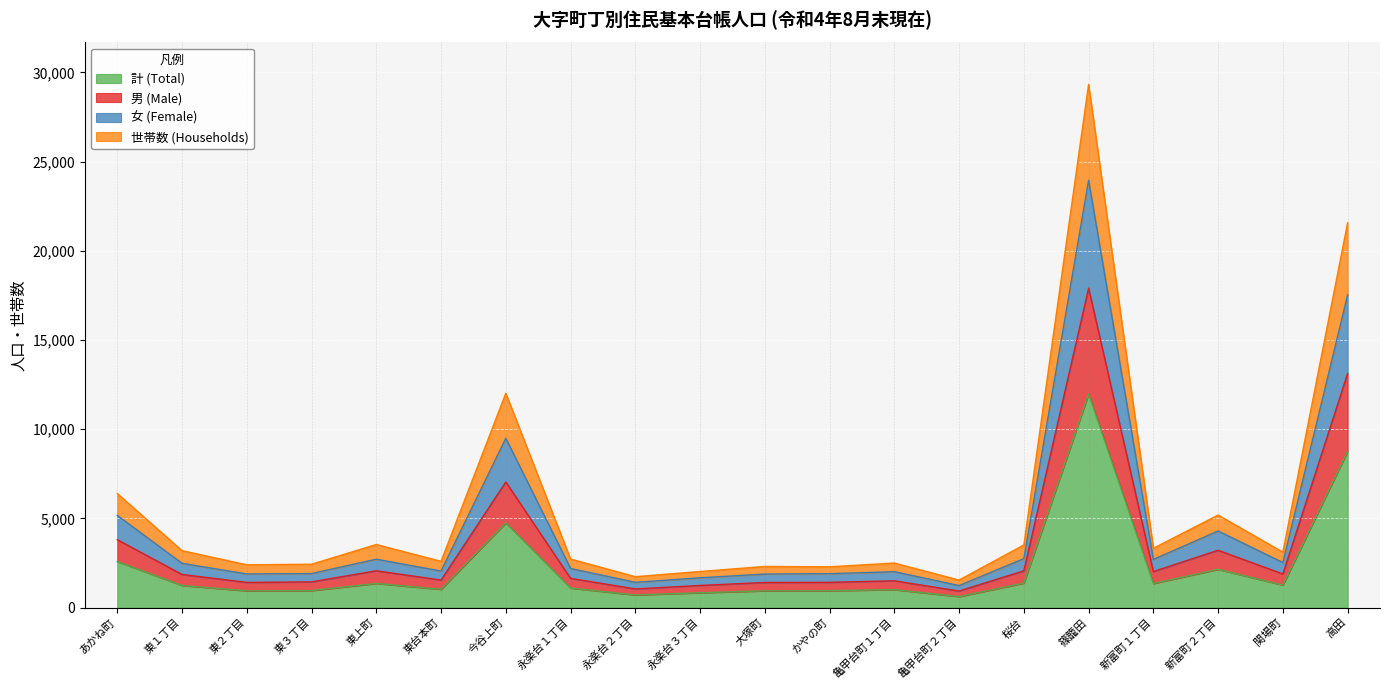

At which category is the sum across all series the highest?

篠籠田